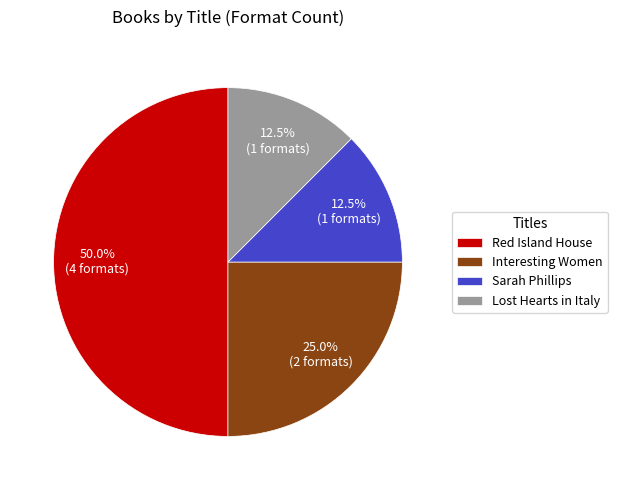

True or false: Red Island House accounts for 64% of the total.

False